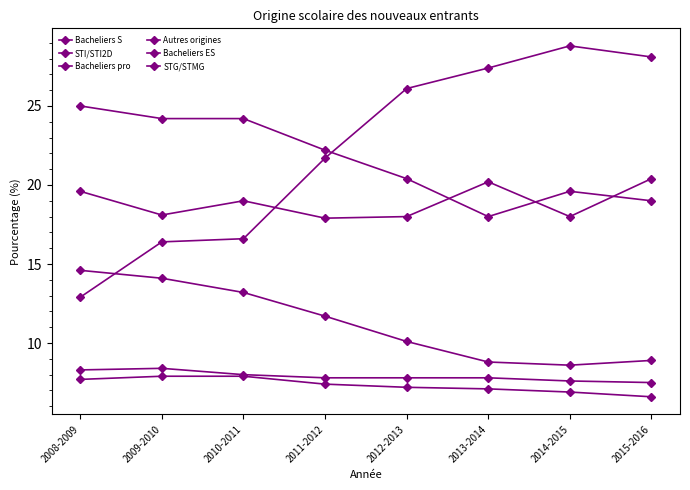

Is the value of Bacheliers S at 2009-2010 greater than the value of Bacheliers pro at 2008-2009?

No